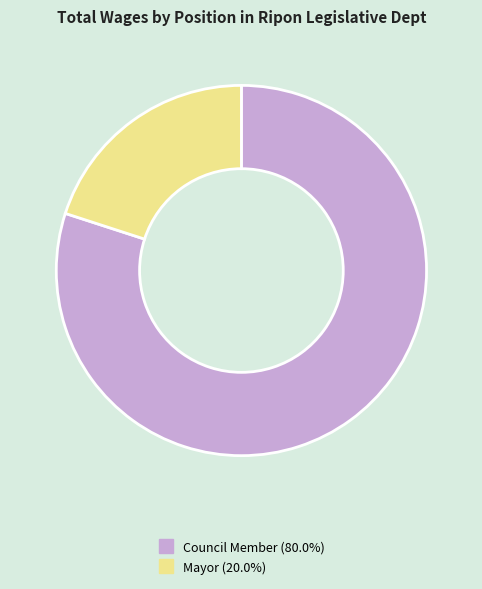

Is there a majority slice in this chart?

Yes